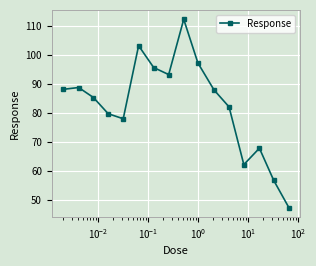

How many interior local valleys (lower than both neighbors) does the data have?

3